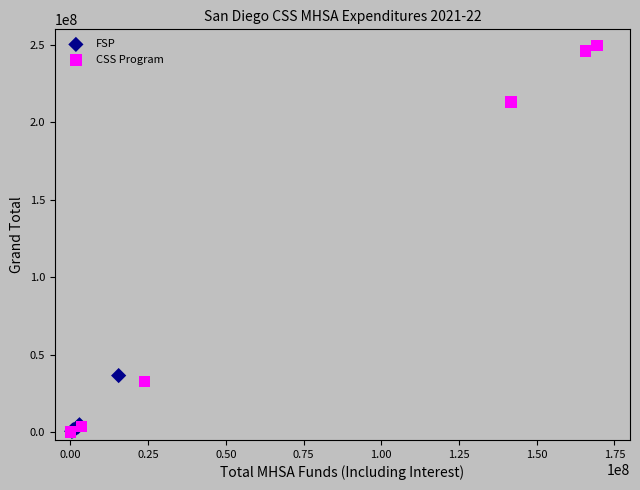

Which series has the largest Y range (max minus min)?

CSS Program